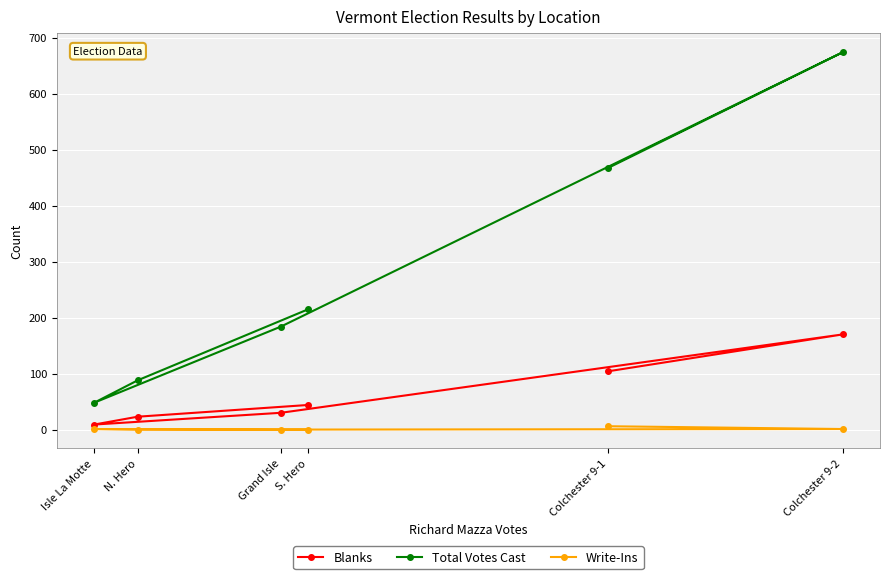

Is this an area chart (filled region under the line)?

No